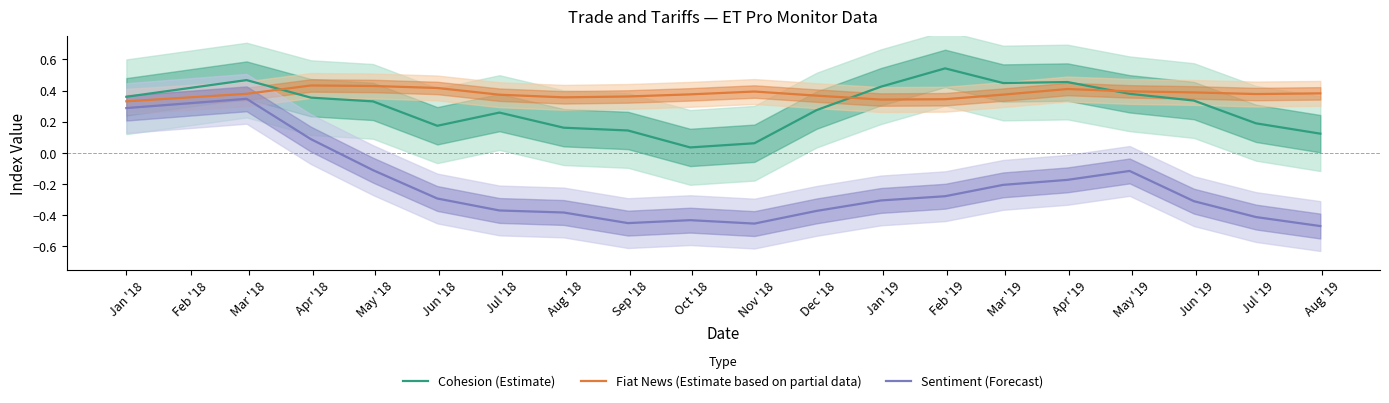

How many values in Sentiment (Forecast) are above zero?

3